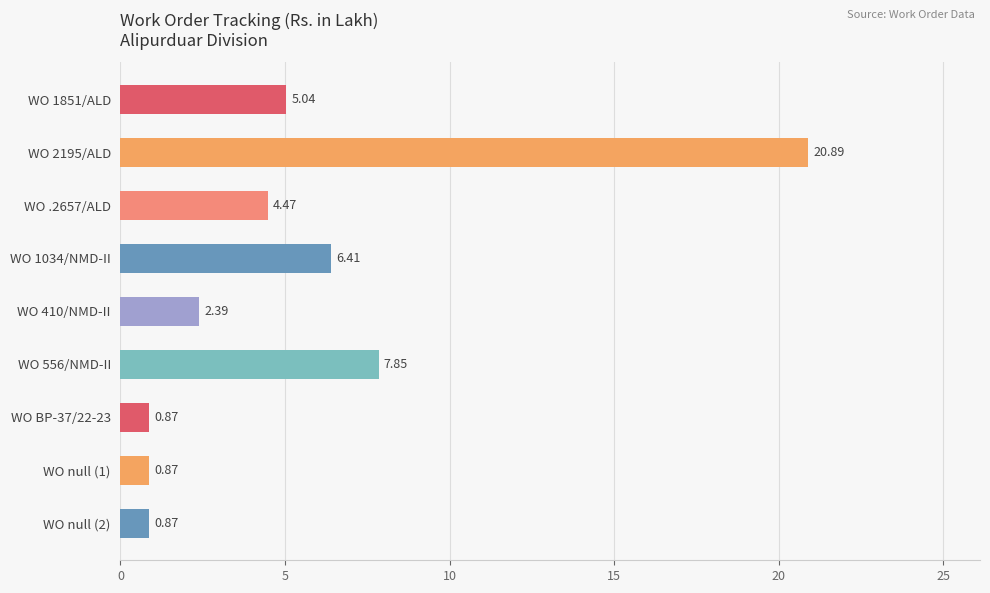

What is the greatest value displayed?

20.9